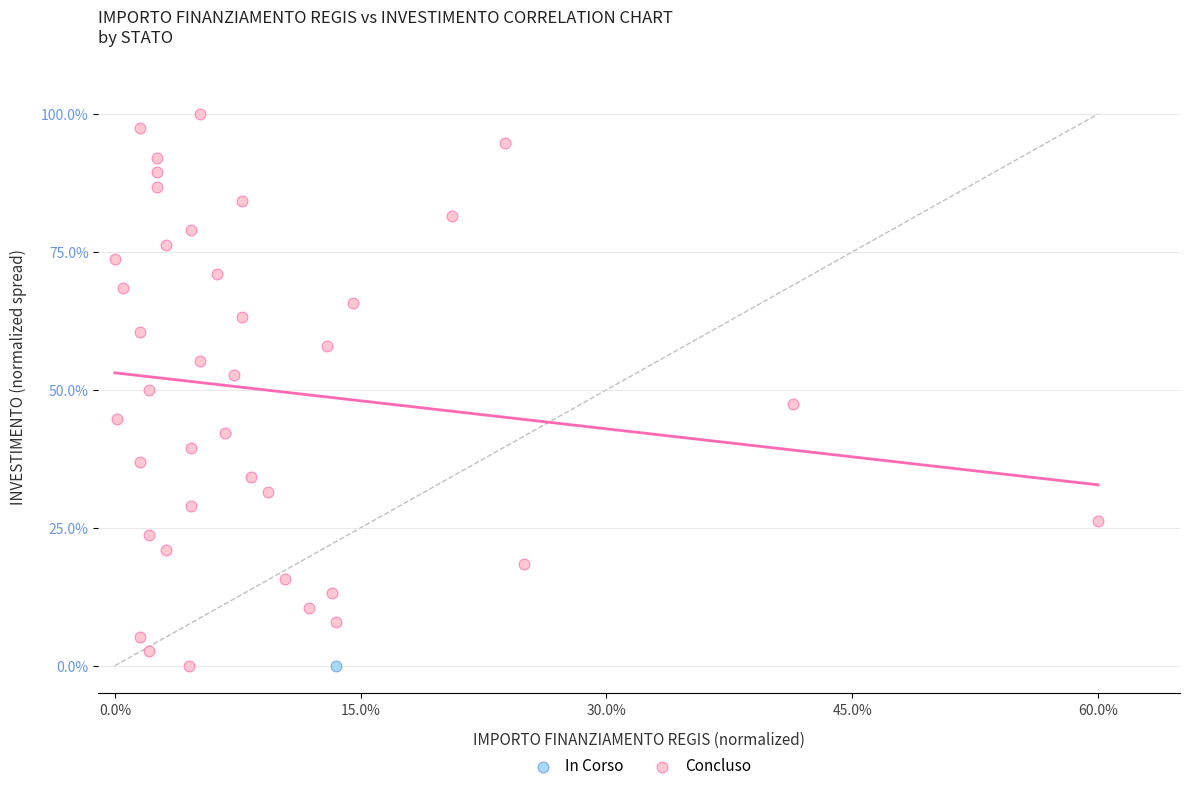

What are all the series names shown in the legend?

In Corso, Concluso